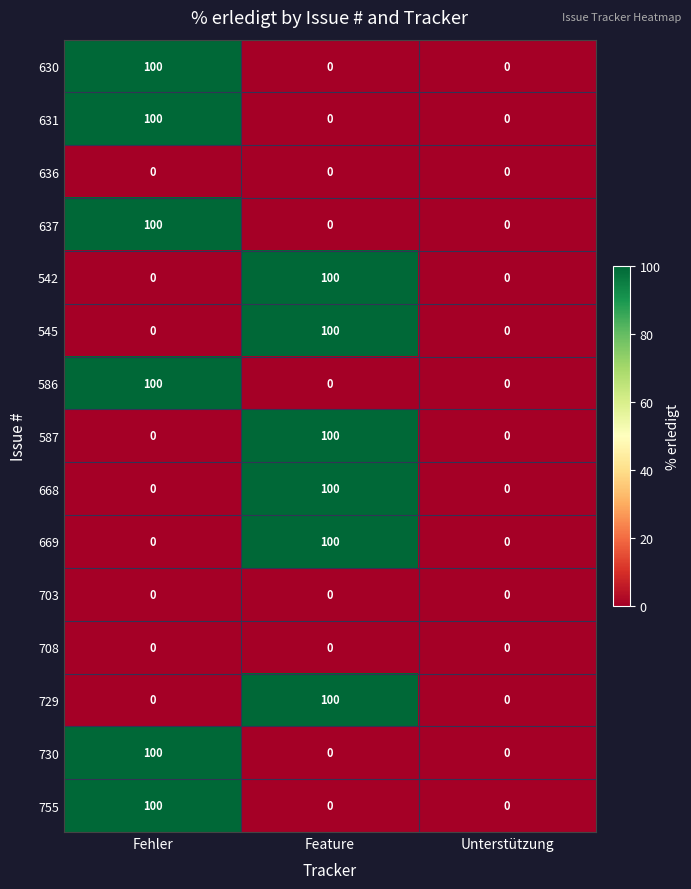

What is the sum of all 755 values?

100